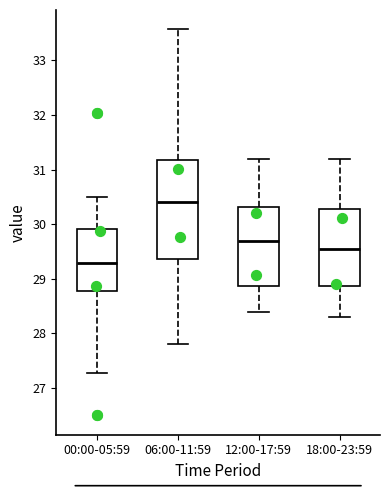

Comparing the boxes themselves (not the whiskers), which one is the tallest?

06:00-11:59